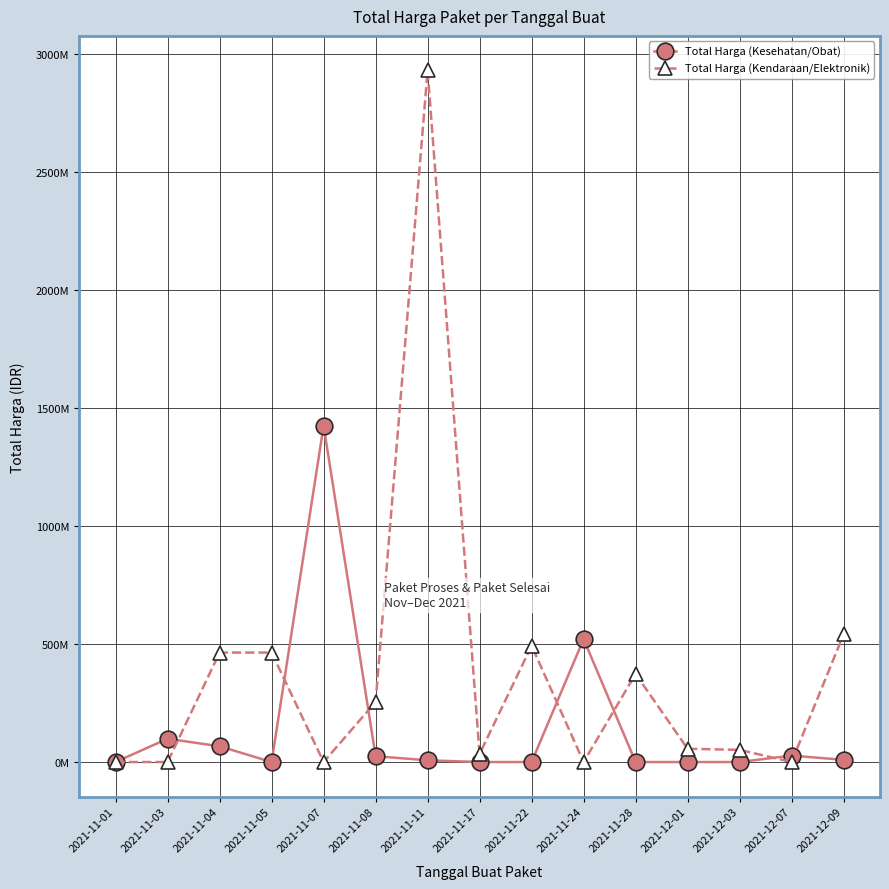

What is the difference between the highest and lowest values at 2021-11-24?

521459200